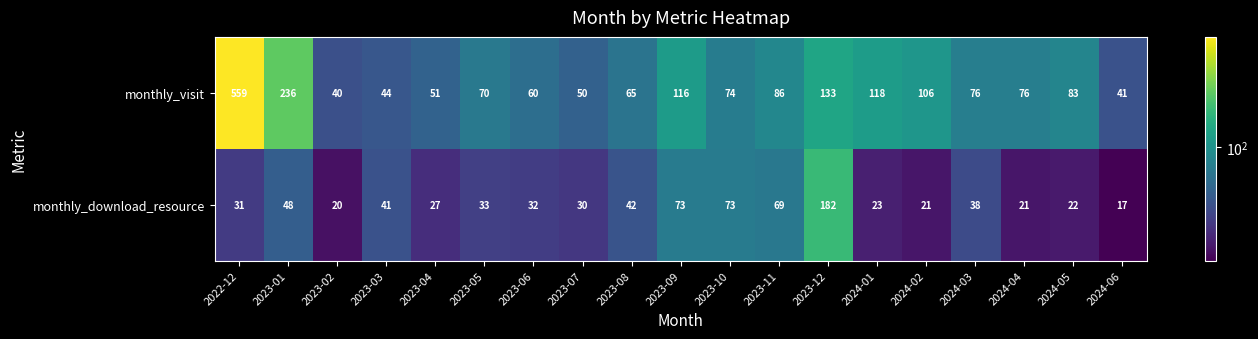

Which category has the highest value across all series?

2022-12